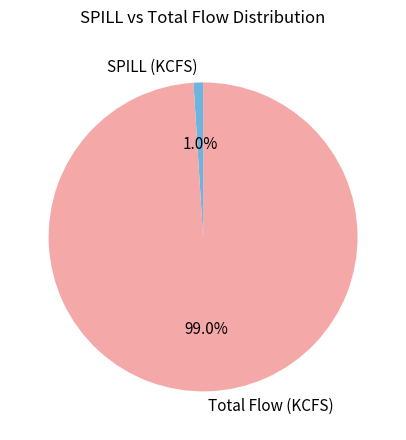

Does any single category account for the majority?

Yes